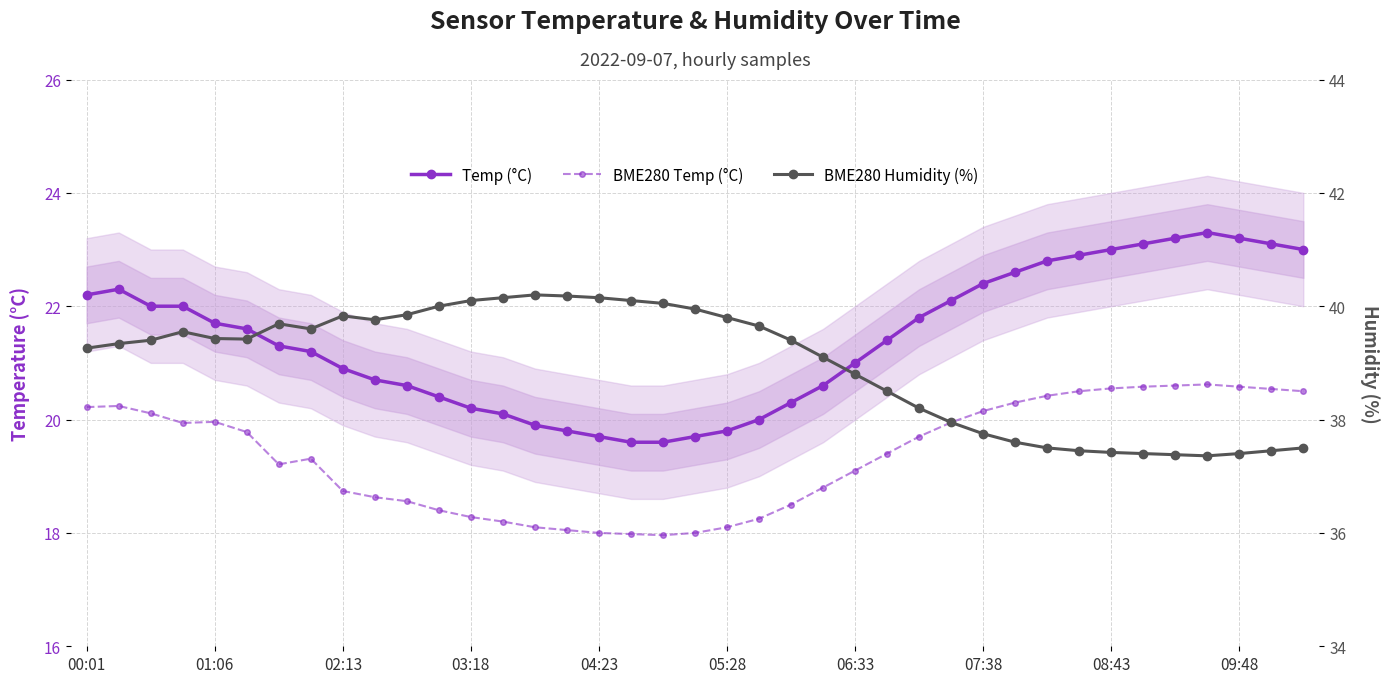

Reading left to right, list all the values displayed in this chart.

Temp (°C): 22.2	22.3	22.0	22.0	21.7	21.6	21.3	21.2	20.9	20.7	20.6	20.4	20.2	20.1	19.9	19.8	19.7	19.6	19.6	19.7	19.8	20.0	20.3	20.6	21.0	21.4	21.8	22.1	22.4	22.6	22.8	22.9	23.0	23.1	23.2	23.3	23.2	23.1	23.0
BME280 Temp (°C): 20.2	20.2	20.1	19.9	20.0	19.8	19.2	19.3	18.7	18.6	18.6	18.4	18.3	18.2	18.1	18.1	18.0	18.0	18.0	18.0	18.1	18.2	18.5	18.8	19.1	19.4	19.7	19.9	20.1	20.3	20.4	20.5	20.6	20.6	20.6	20.6	20.6	20.5	20.5
BME280 Humidity (%): 39.3	39.3	39.4	39.5	39.4	39.4	39.7	39.6	39.8	39.8	39.9	40.0	40.1	40.1	40.2	40.2	40.1	40.1	40.0	40.0	39.8	39.6	39.4	39.1	38.8	38.5	38.2	38.0	37.8	37.6	37.5	37.5	37.4	37.4	37.4	37.4	37.4	37.5	37.5